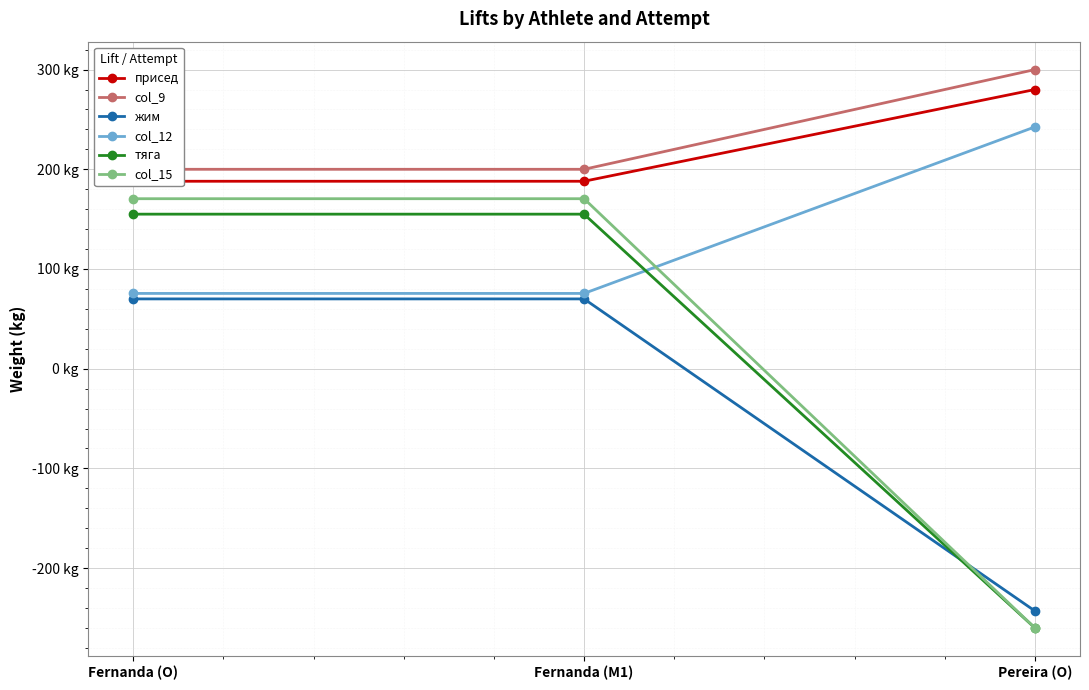

What are all the series names shown in the legend?

присед, col_9, жим, col_12, тяга, col_15